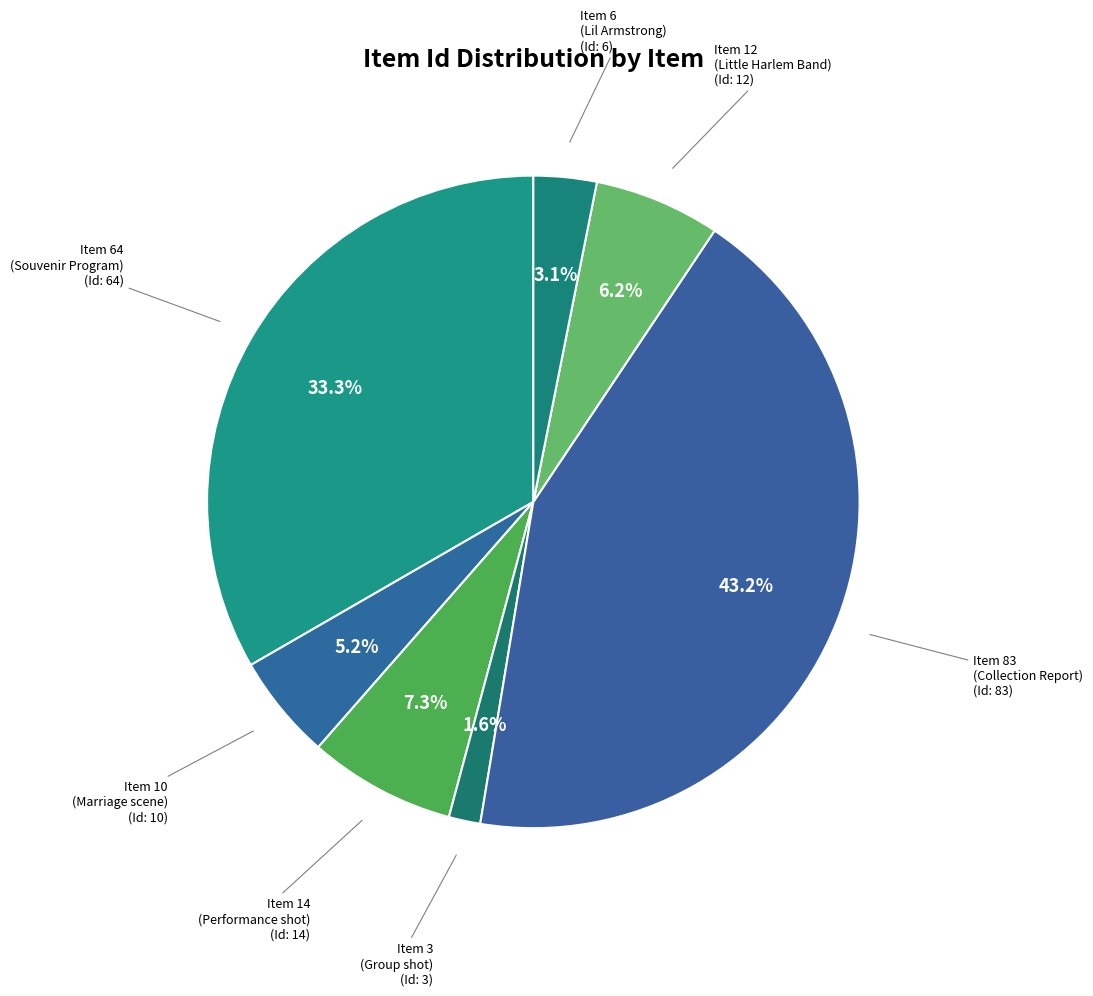

Which has a higher value, Item 12 (Little Harlem Band) or Item 3 (Group shot)?

Item 12 (Little Harlem Band)